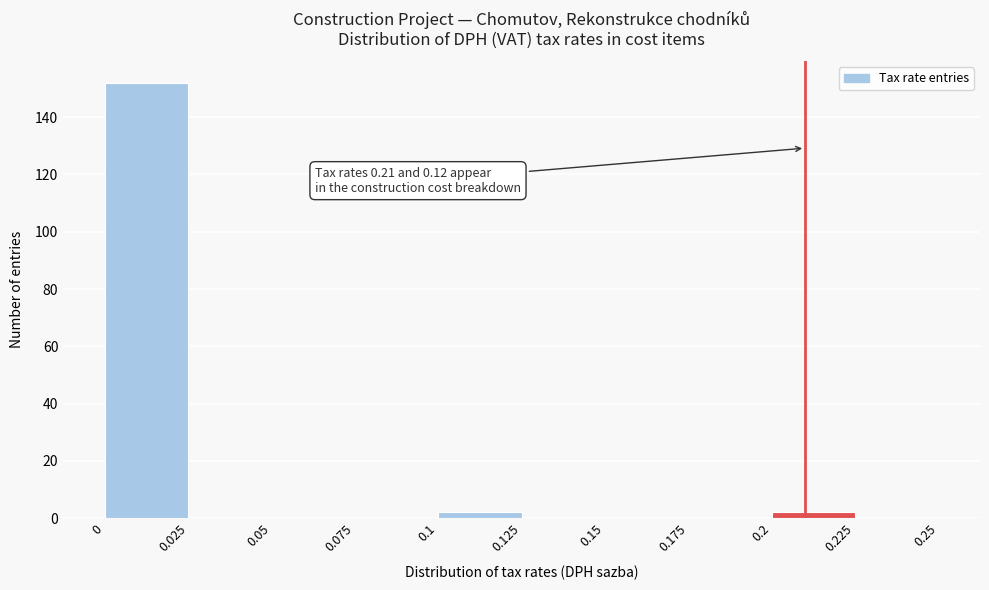

Which range on the x-axis has the tallest bar?

0 to 0.025